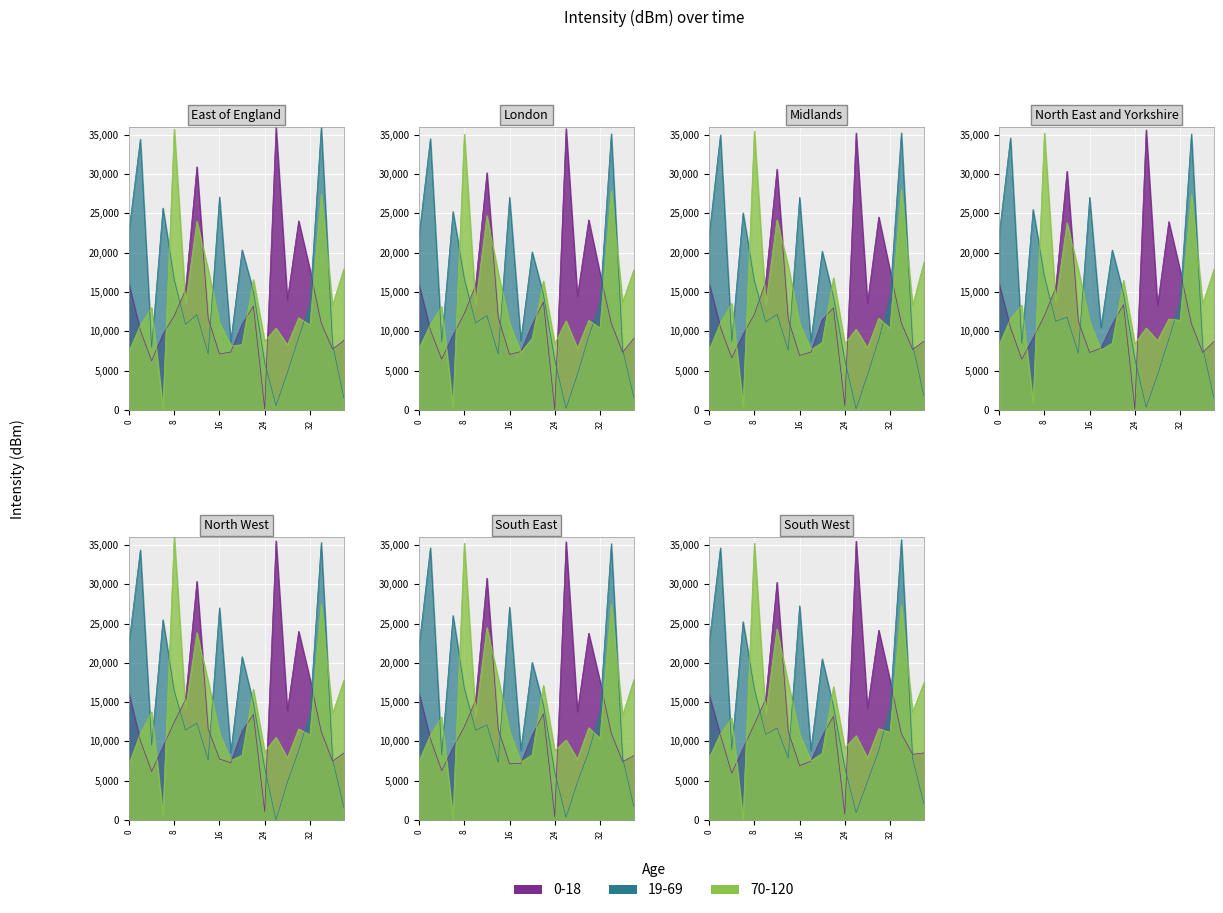

What is the greatest value displayed?

35739.3